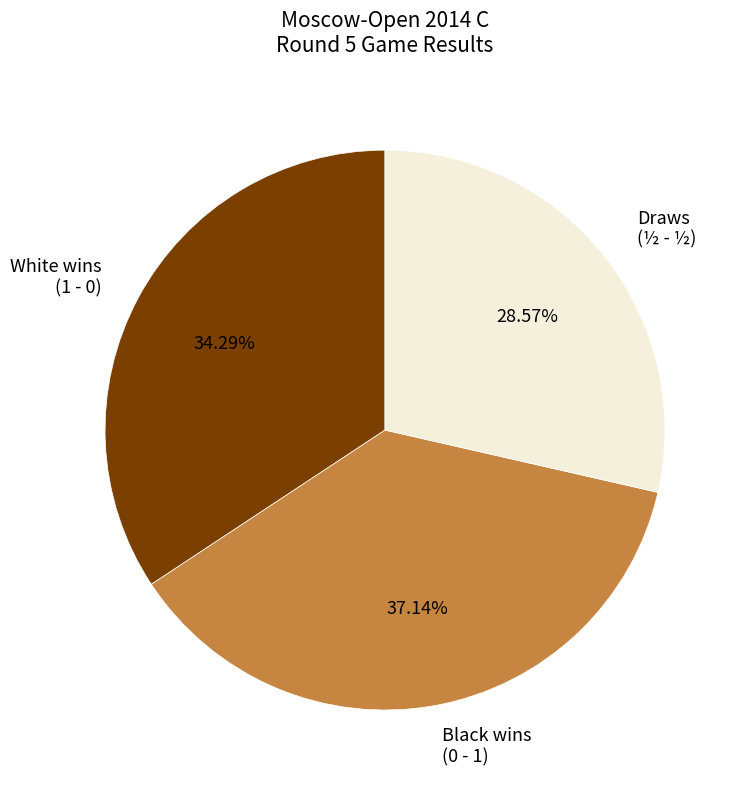

Which category has the biggest portion of the pie?

Black wins (0 - 1)